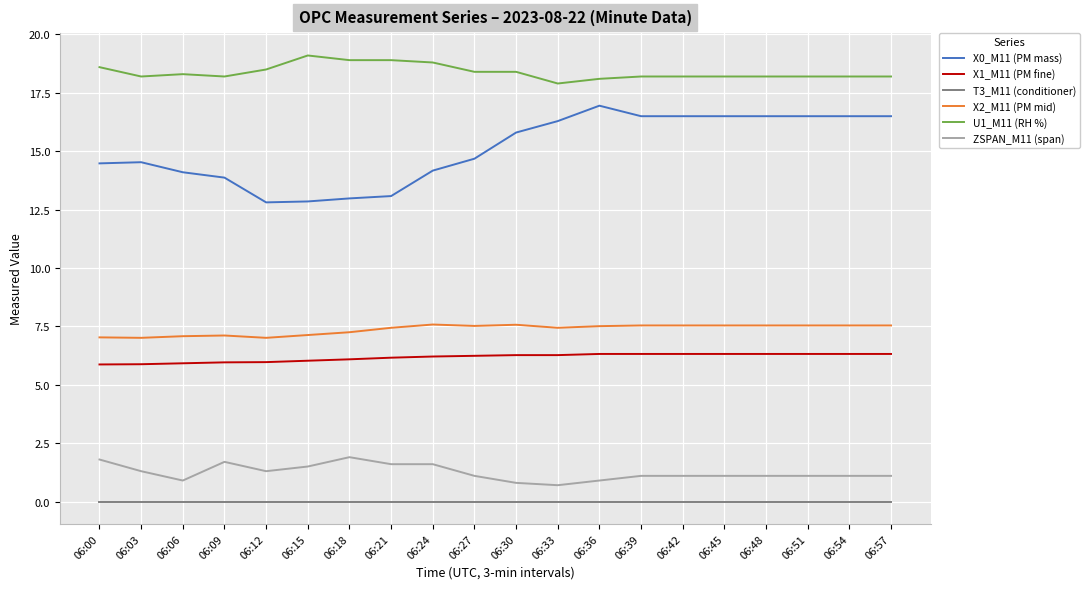

In X0_M11 (PM mass), how many points are higher than both neighbors (excluding endpoints)?

2